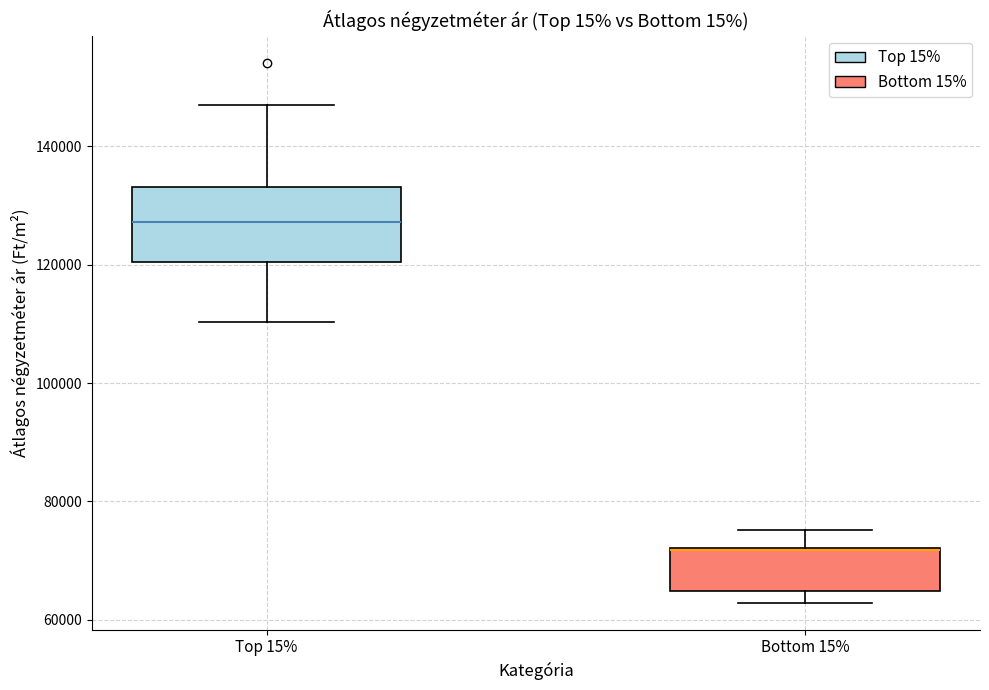

Which box has the highest median line?

Top 15%